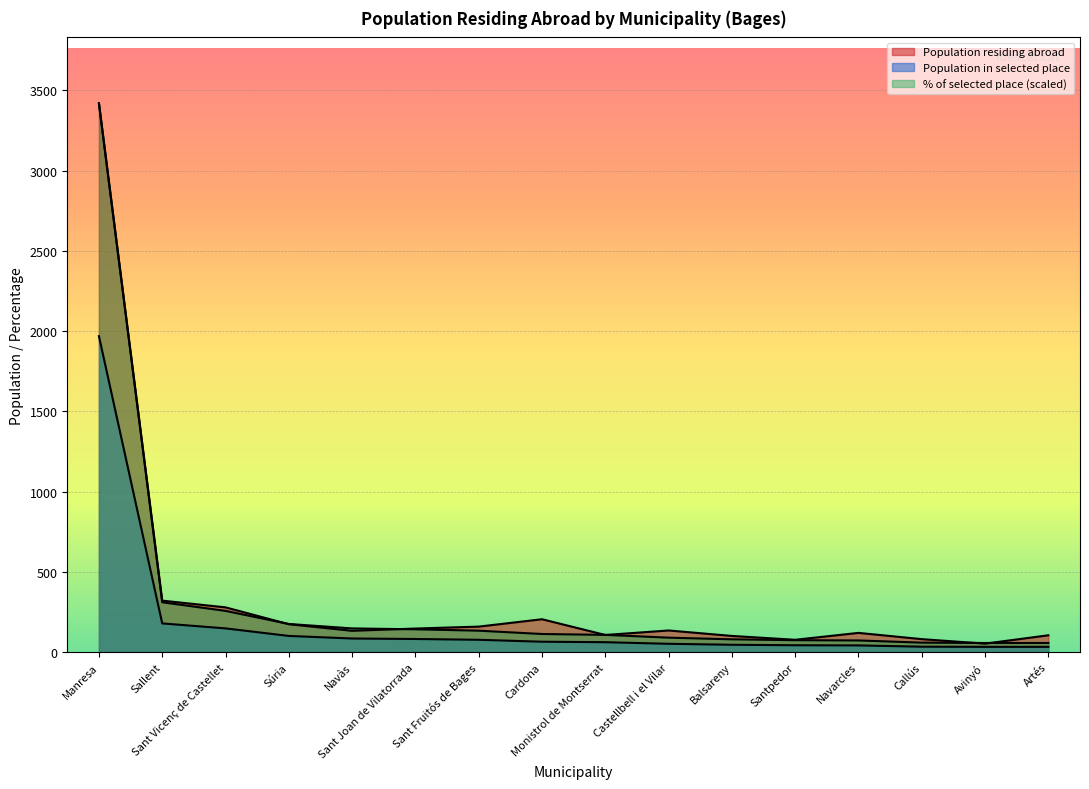

Which category has the lowest value in the Population in selected place series?

Avinyó